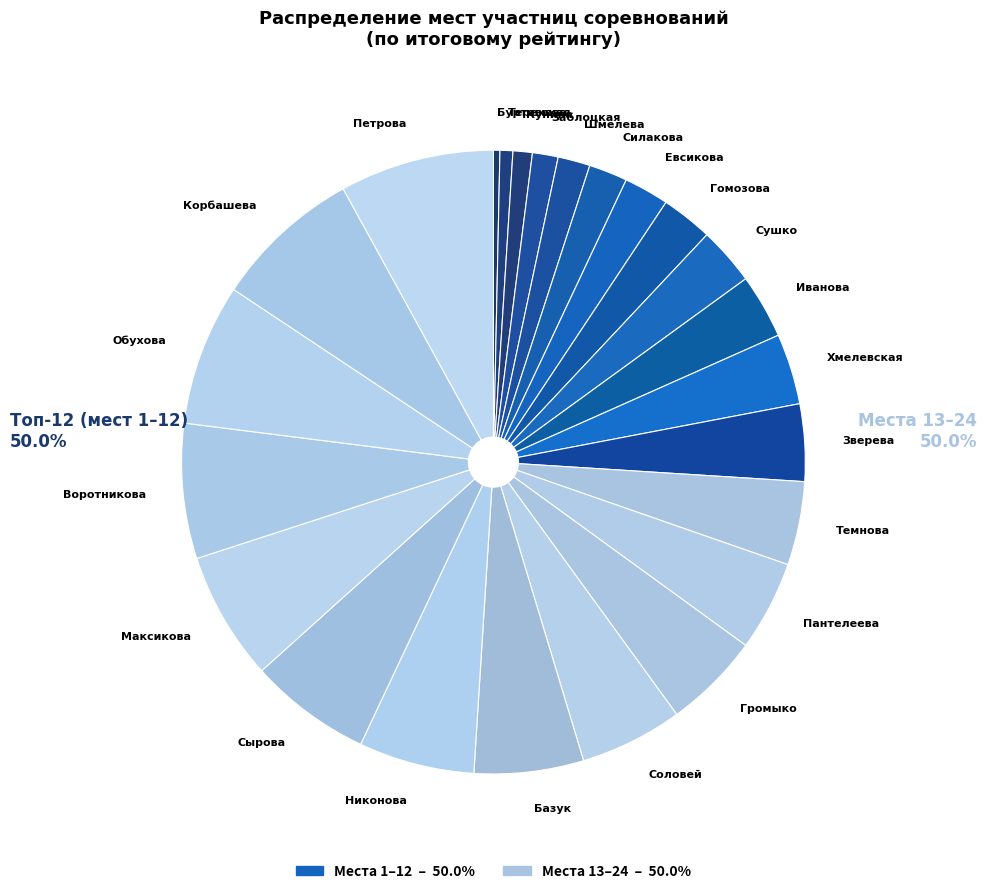

Count the number of slices in the pie.

24